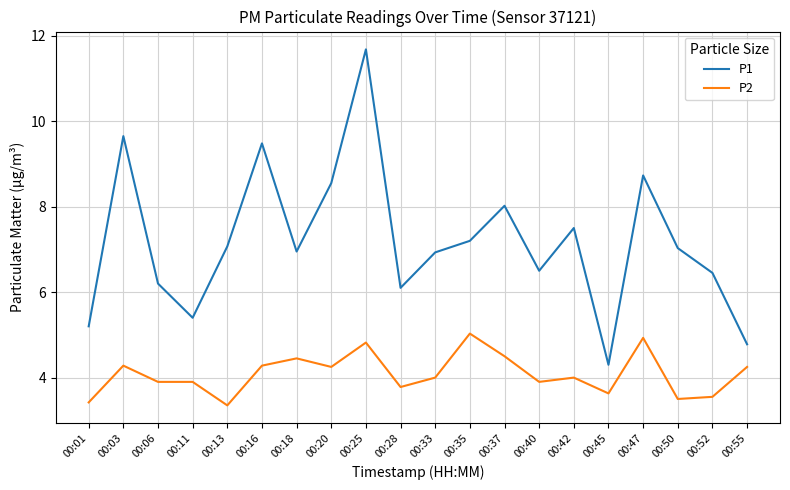

What is the smallest value displayed?

3.4